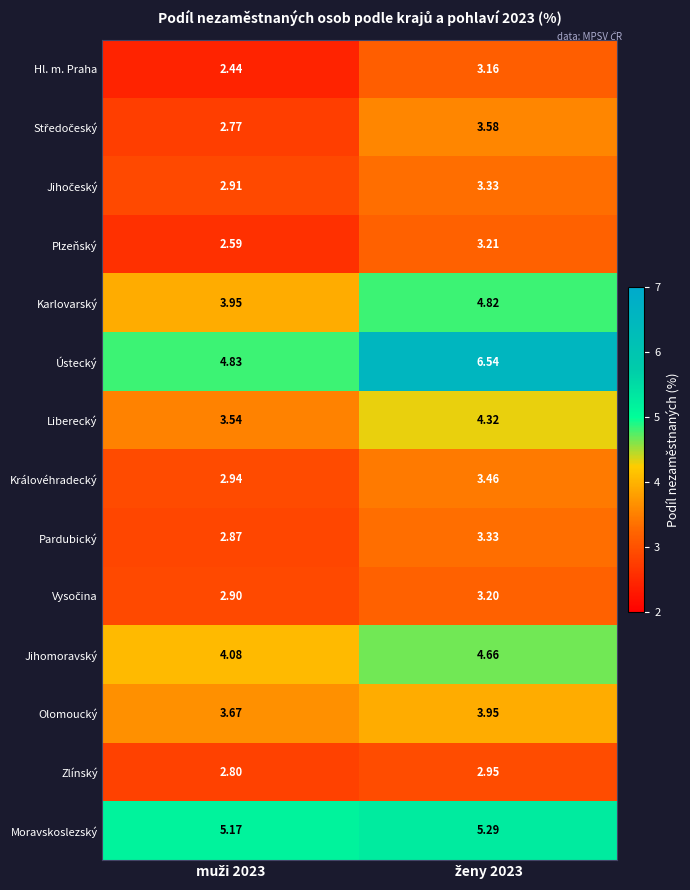

Which series has the widest spread of values?

Ústecký